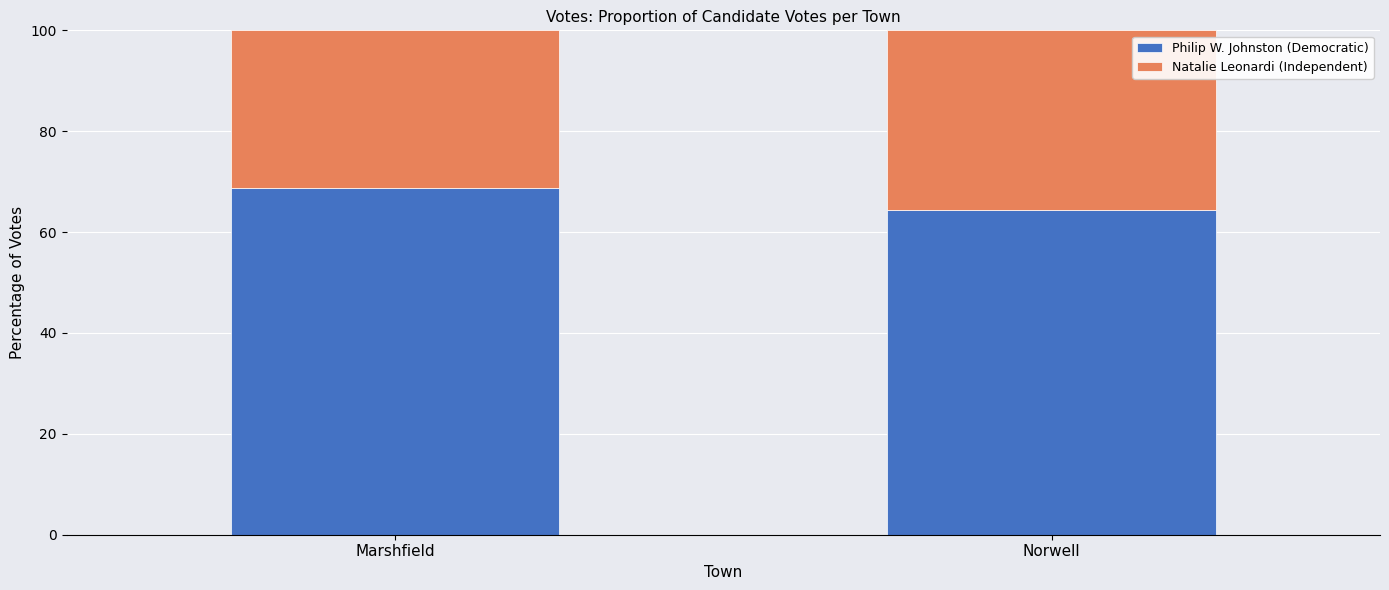

What is the total value across all series at Norwell?

100.0